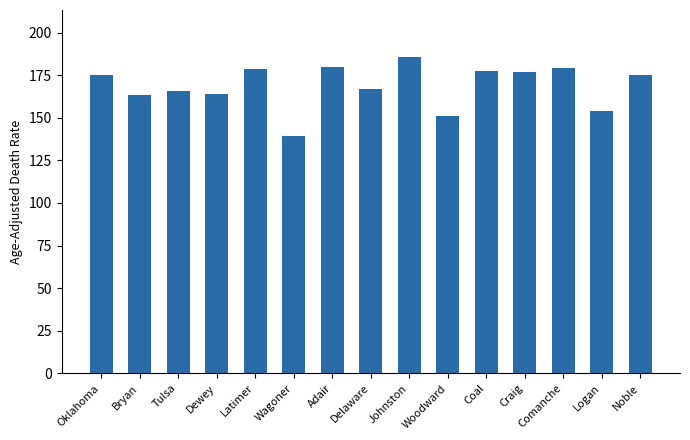

Does the chart contain any negative values?

No